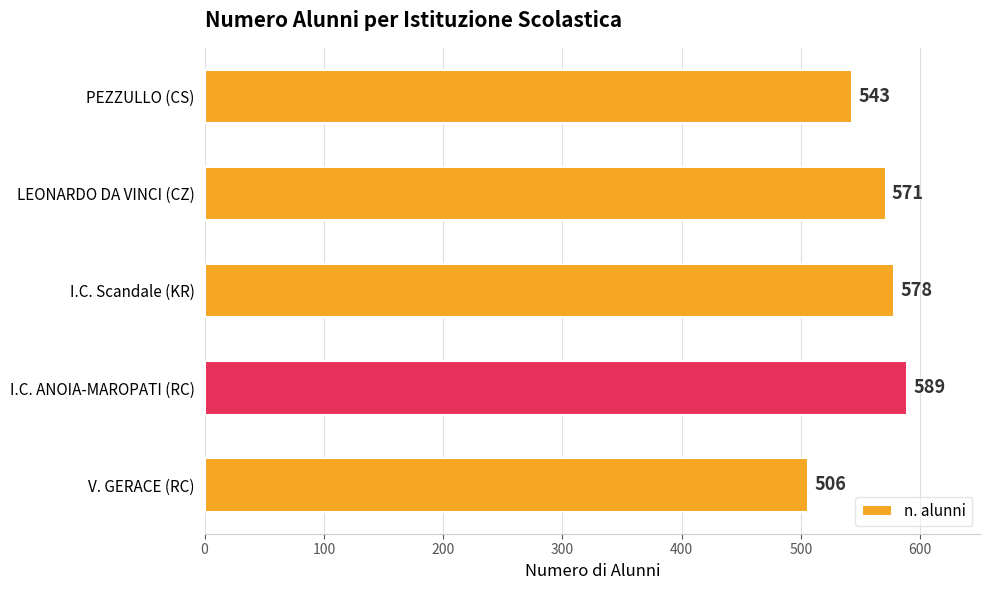

The chart shows a value of 578 at I.C. Scandale (KR). True or false?

True